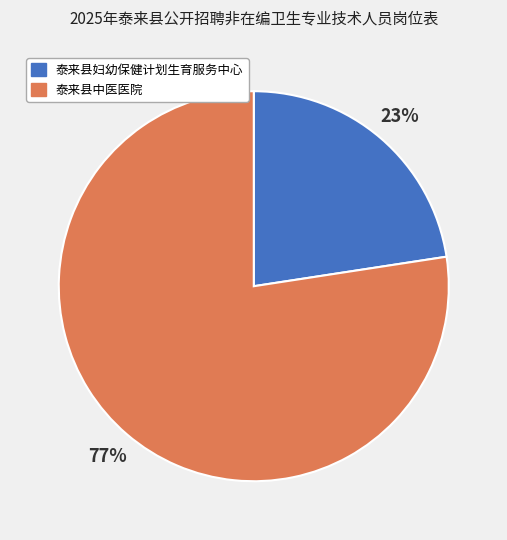

Between 泰来县妇幼保健计划生育服务中心 and 泰来县中医医院, which is larger?

泰来县中医医院